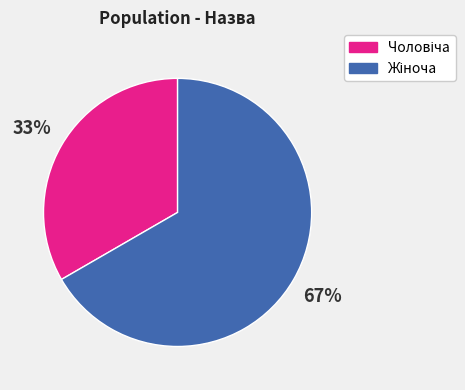

Count the number of slices in the pie.

2